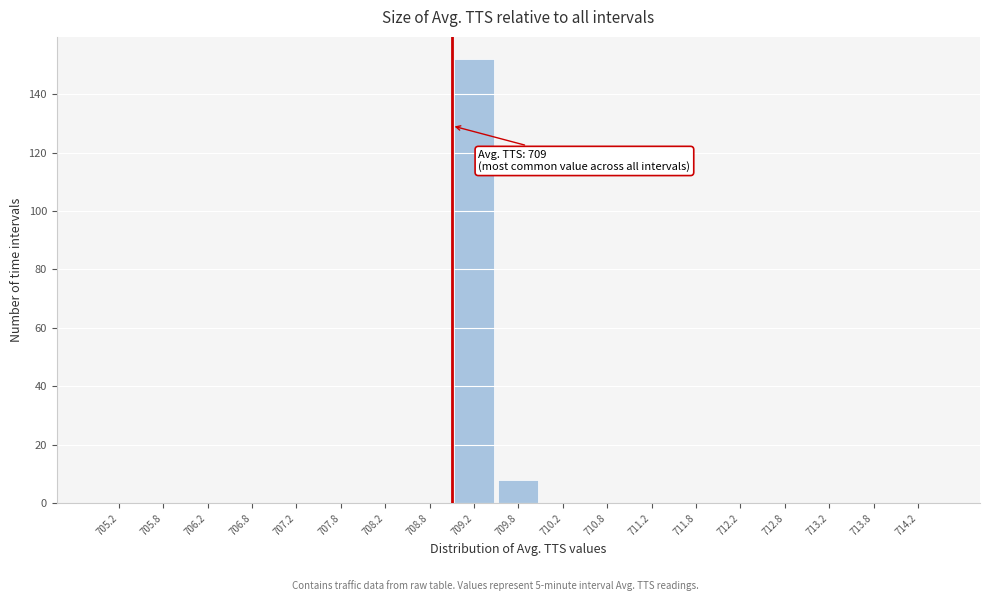

Which range on the x-axis has the tallest bar?

709.0 to 709.5